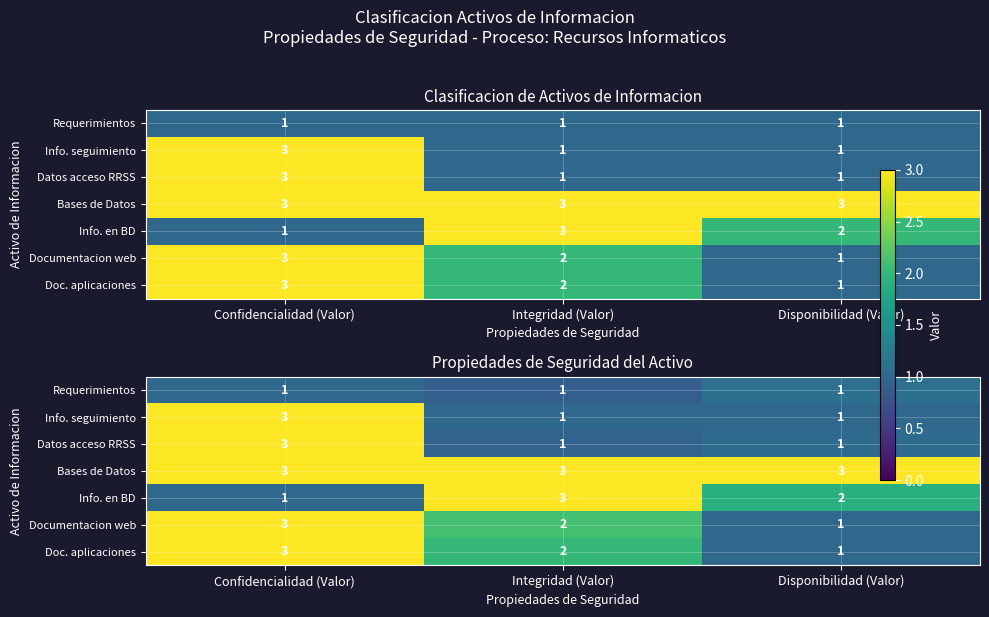

What is the difference between the highest and lowest values at Integridad (Valor)?

2.1